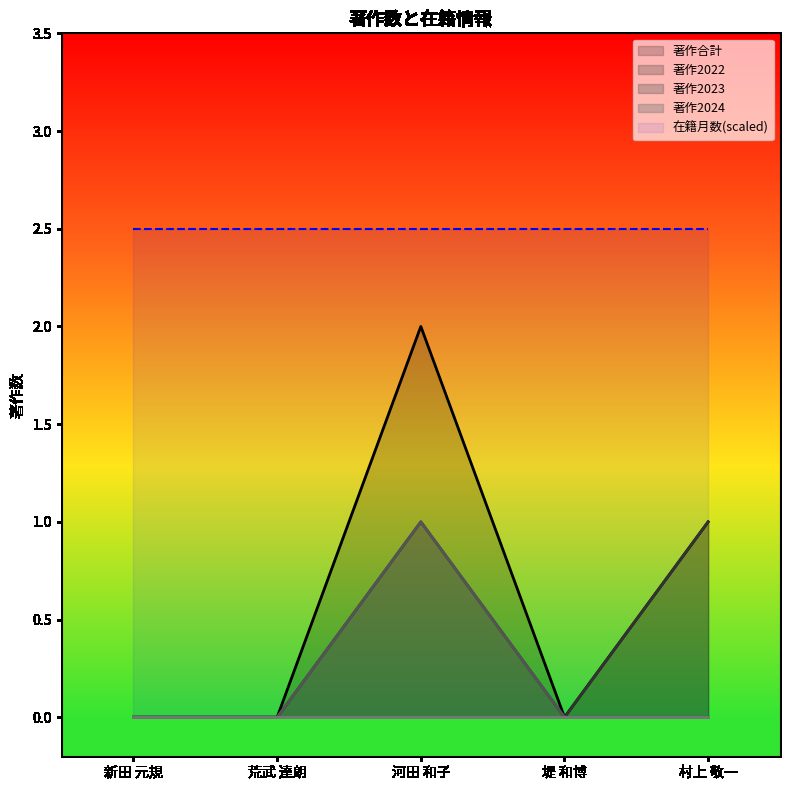

Count the 著作2022 values in the range 0 to 1.

5